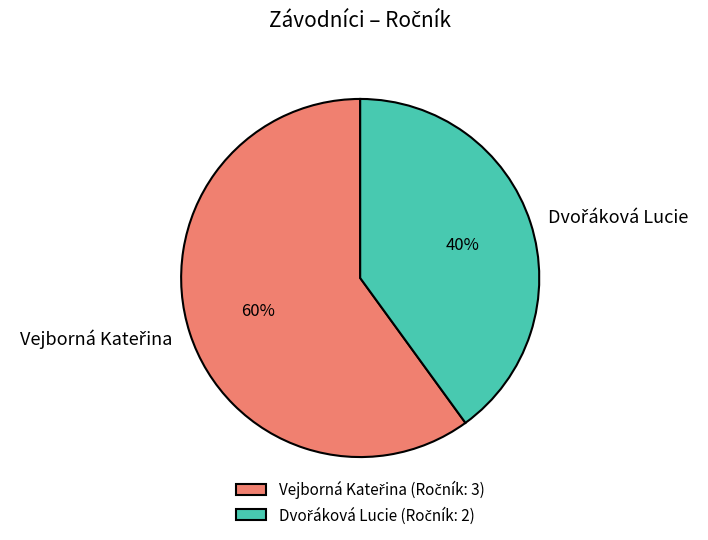

Is there a majority slice in this chart?

Yes